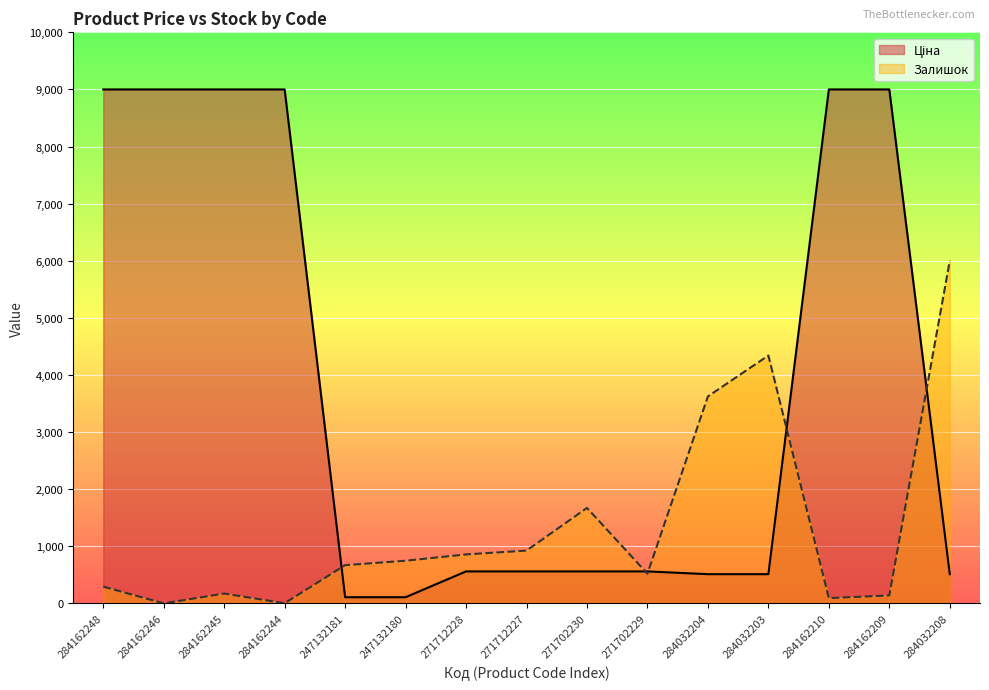

Which category has the highest value in the Ціна series?

284162248